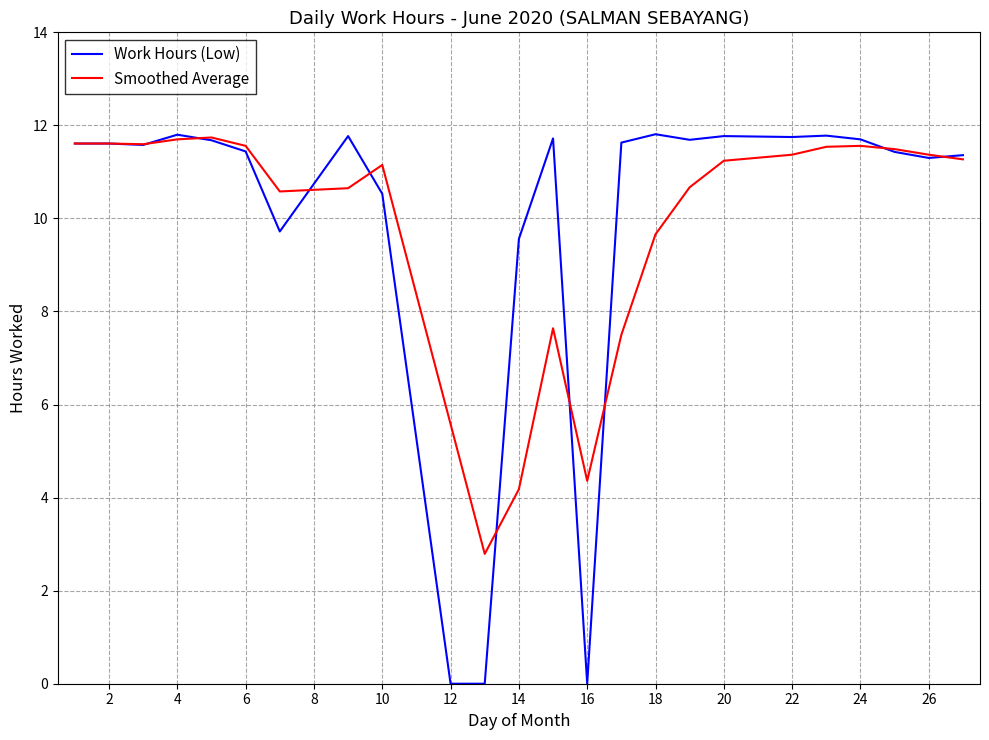

What is the highest value of the Work Hours (Low) series?

11.8